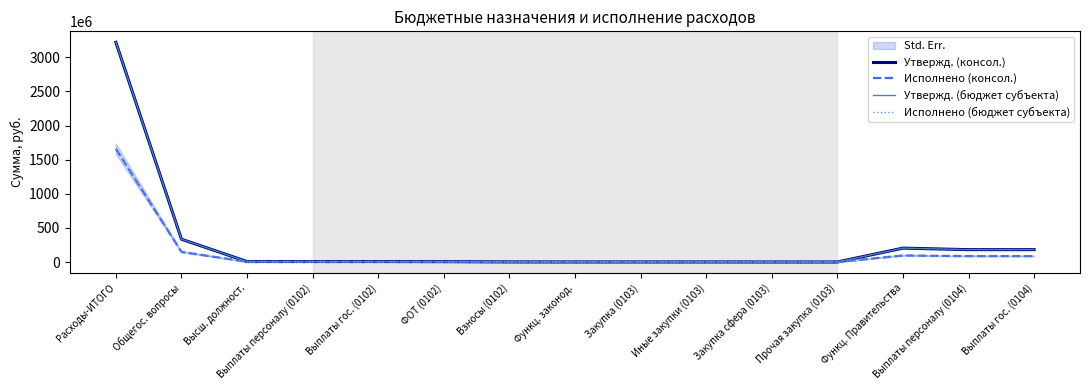

How many lines are shown in the chart?

4